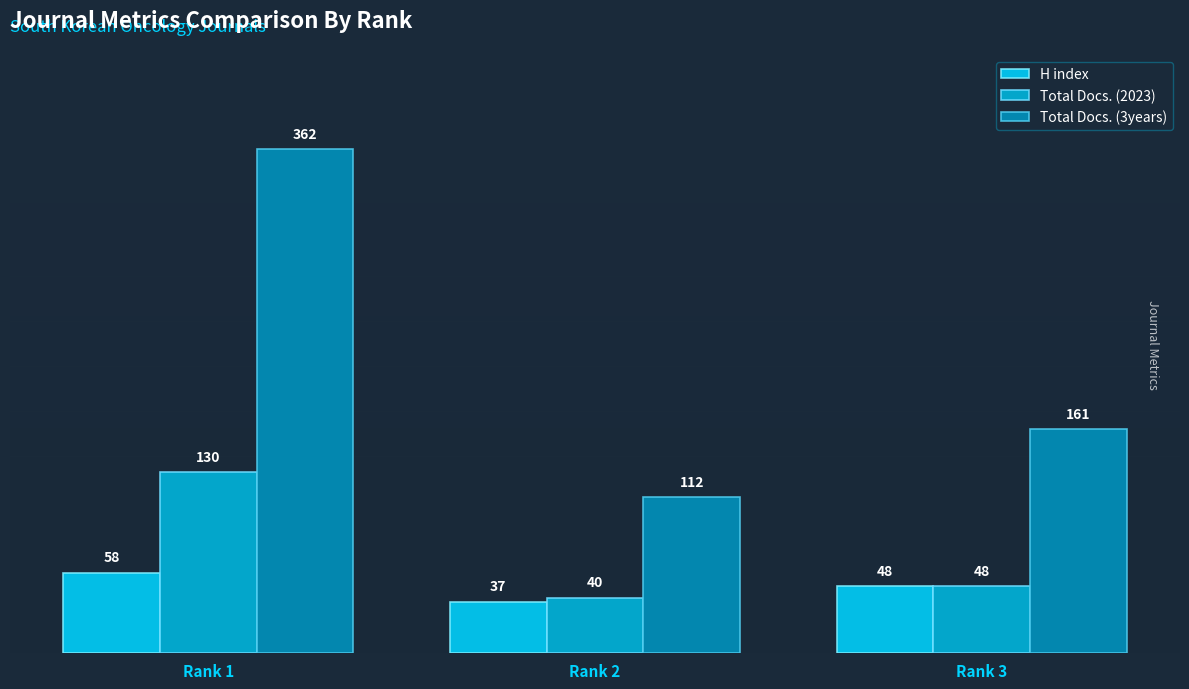

Reading left to right, extract all data points from this chart.

H index: Rank 1=58	Rank 2=37	Rank 3=48
Total Docs. (2023): Rank 1=130	Rank 2=40	Rank 3=48
Total Docs. (3years): Rank 1=362	Rank 2=112	Rank 3=161